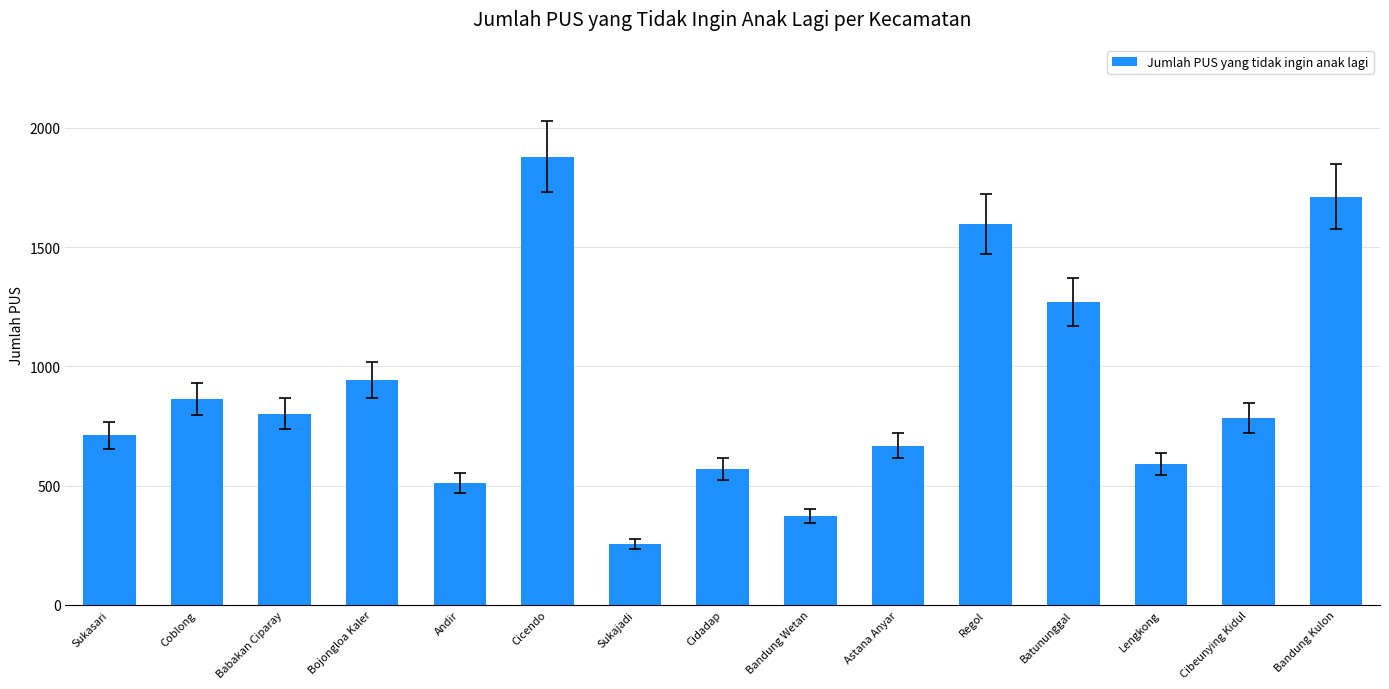

What is the ratio of the value at Coblong to the value at Bandung Wetan?

2.3